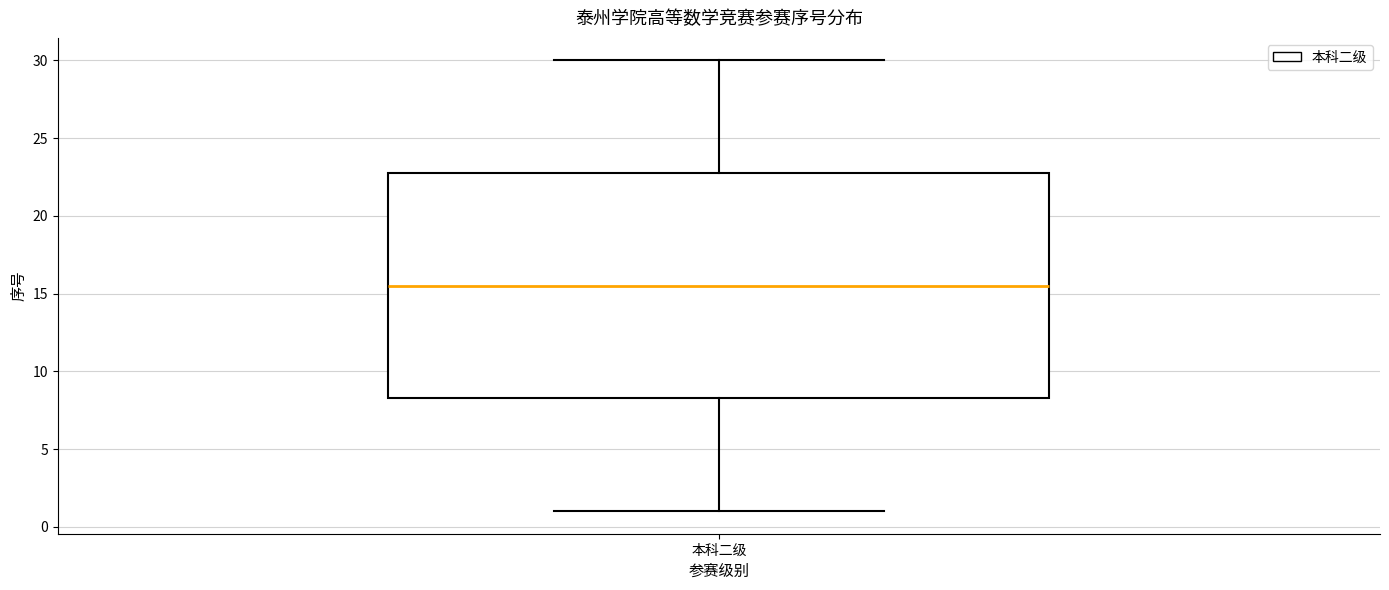

Read this box plot against the y-axis: the position of the median line, the range covered by the box, and the ends of both whiskers. The values are not printed on the chart, so give them approximately, as read against the axis.

median 15.5, box 8.5 to 23.0, whiskers 1.0 to 30.0